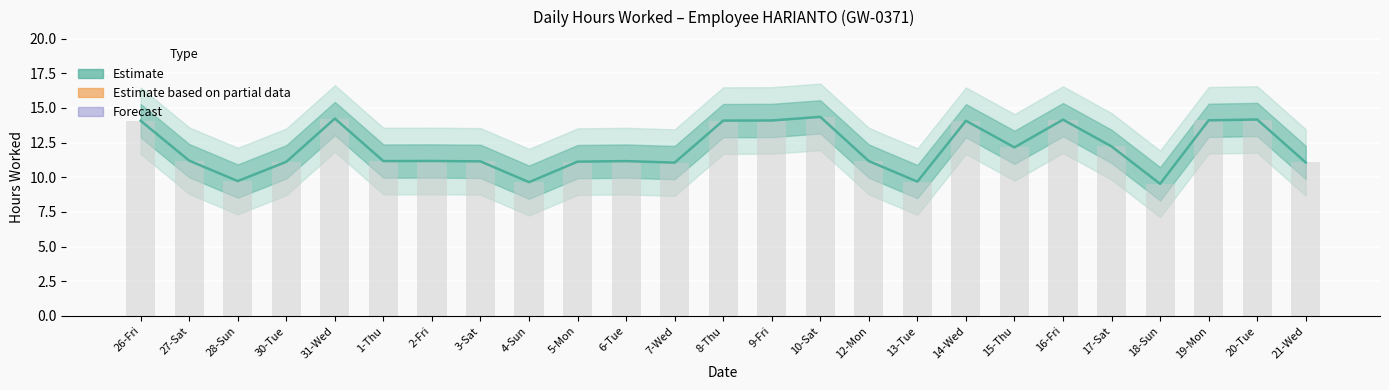

What is the sum of the values at 28-Sun and 20-Tue?

23.9